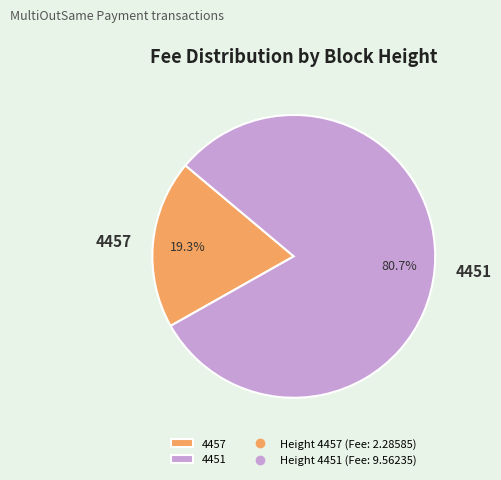

What percentage do 4457 and 4451 together represent?

100.0%